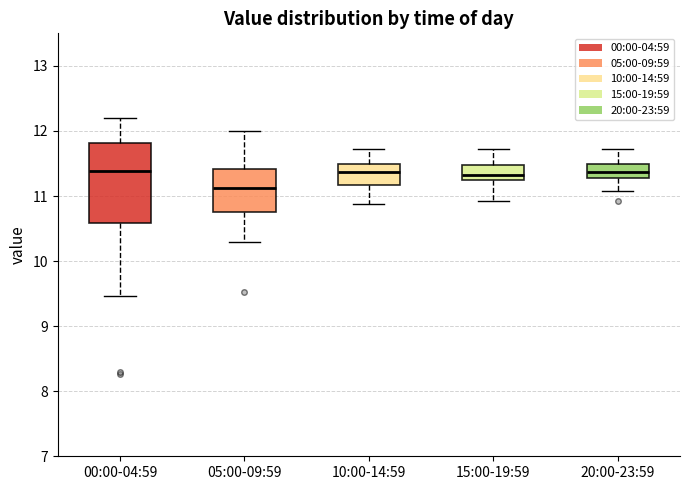

Reading left to right, transcribe this box plot: for each box, give where its median line is, the range the box spans, and where its two whiskers end, as read against the y-axis. The values are not printed on the chart, so give them approximately, as read against the axis.

00:00-04:59: median 11.4, box 10.6 to 11.8, whiskers 9.5 to 12.2
05:00-09:59: median 11.1, box 10.8 to 11.4, whiskers 10.3 to 12.0
10:00-14:59: median 11.4, box 11.2 to 11.5, whiskers 10.9 to 11.7
15:00-19:59: median 11.3 (inside the box), box 11.3 to 11.5, whiskers 10.9 to 11.7
20:00-23:59: median 11.4, box 11.3 to 11.5, whiskers 11.1 to 11.7